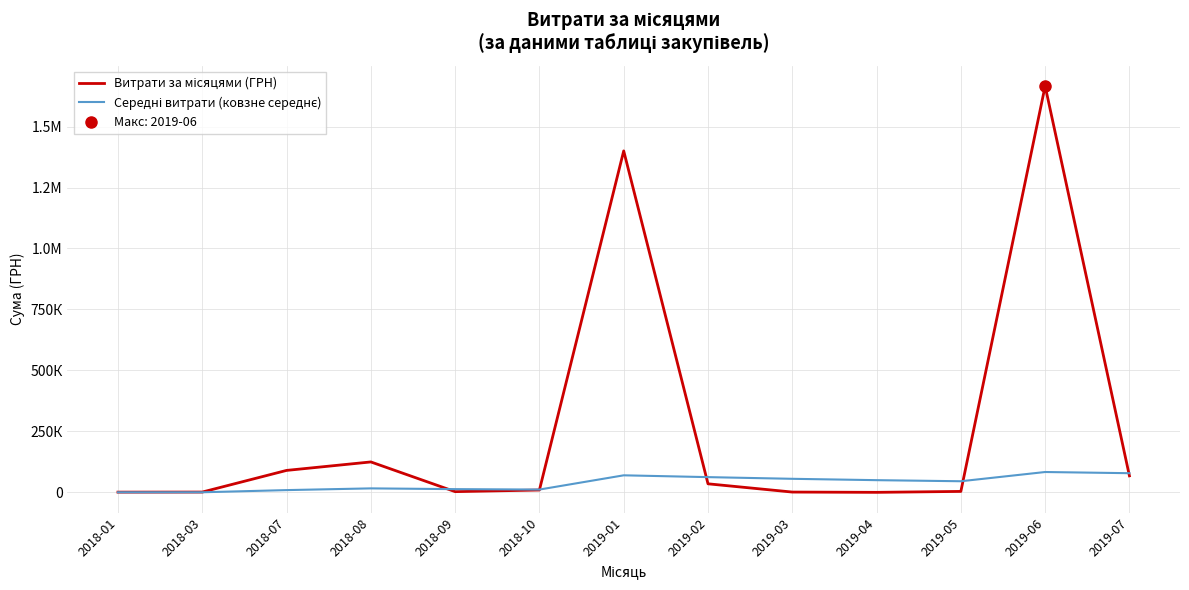

Read the Витрати за місяцями (ГРН) value at 2019-06.

1666187.8